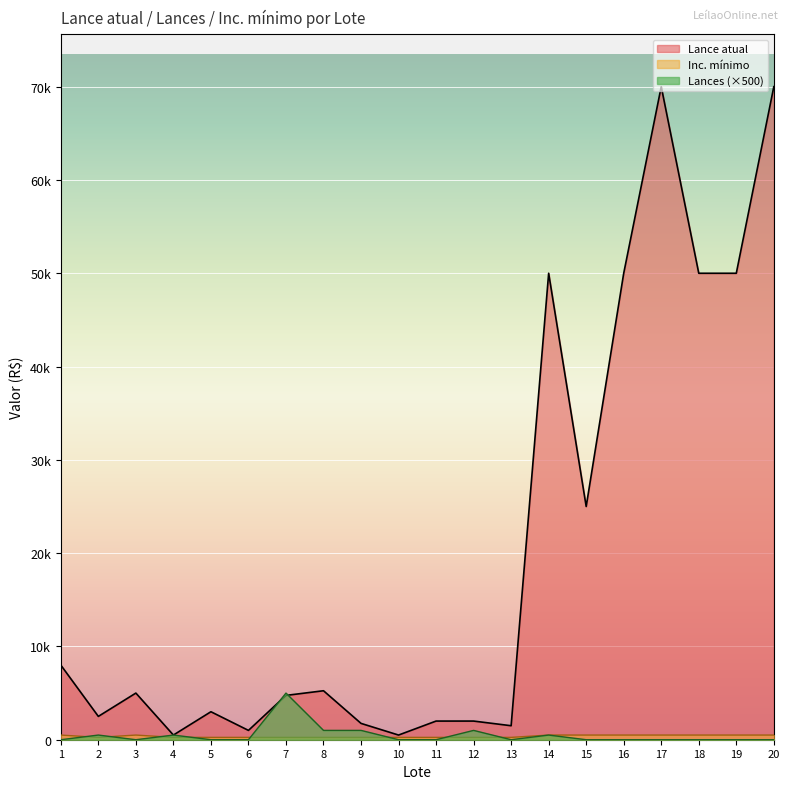

What is the value of the Lance atual point at the 7th from the left?

4750